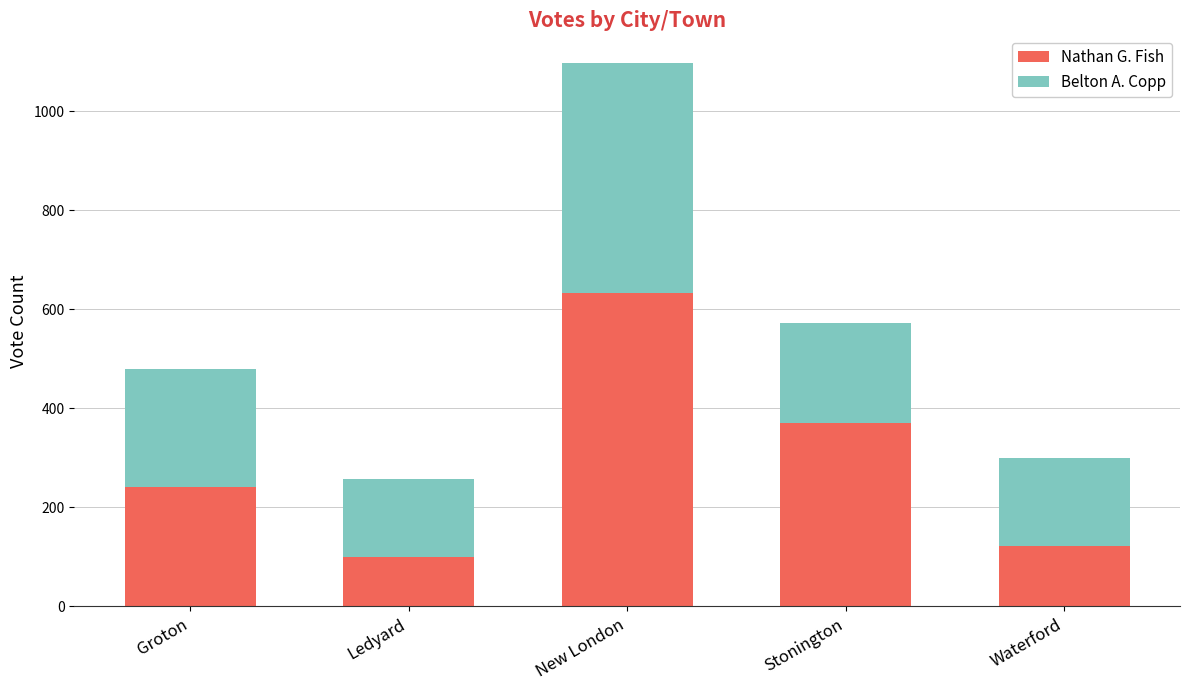

What is the value of the Nathan G. Fish bar at the 4th from the left?

370